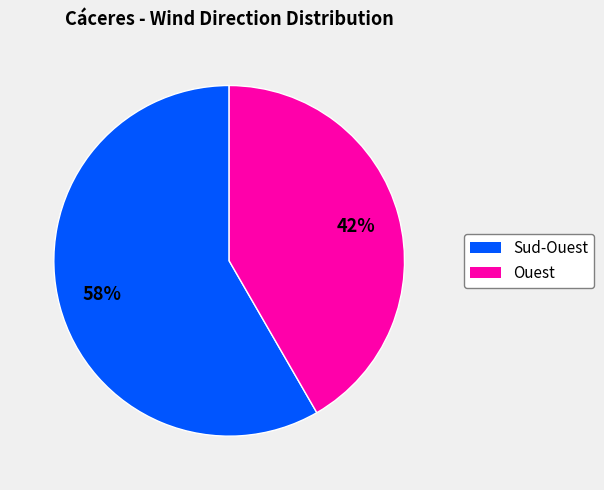

To the nearest percent, what is the average slice percentage?

50%